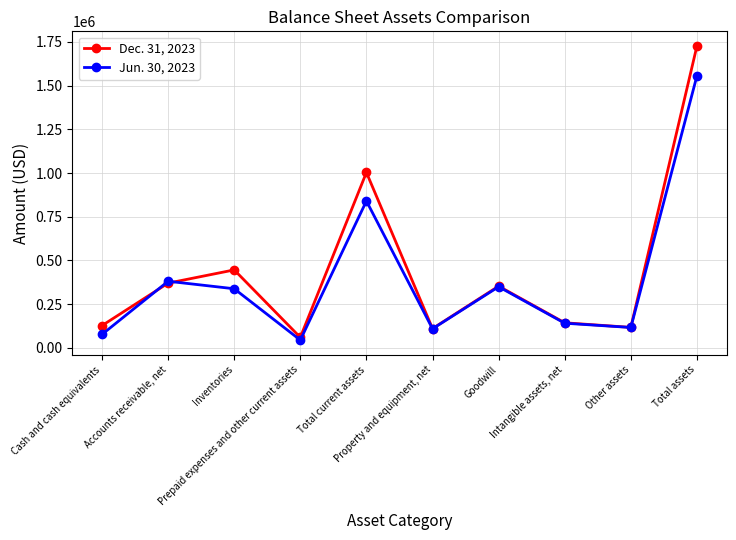

The value of Jun. 30, 2023 at Goodwill is 95318. True or false?

False